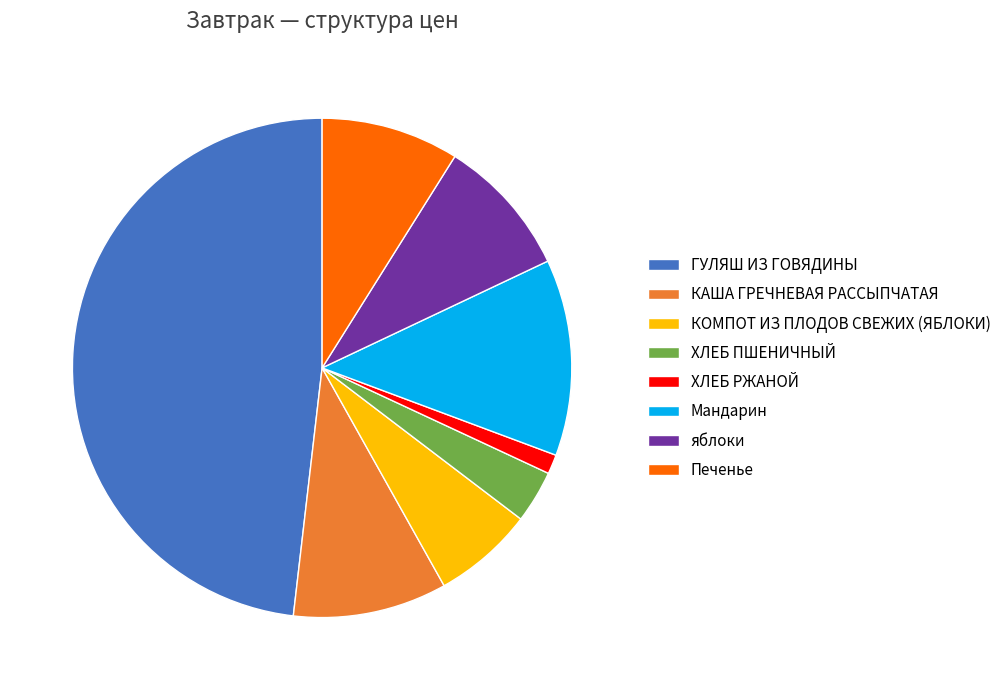

Which category has the smallest portion of the pie?

ХЛЕБ РЖАНОЙ